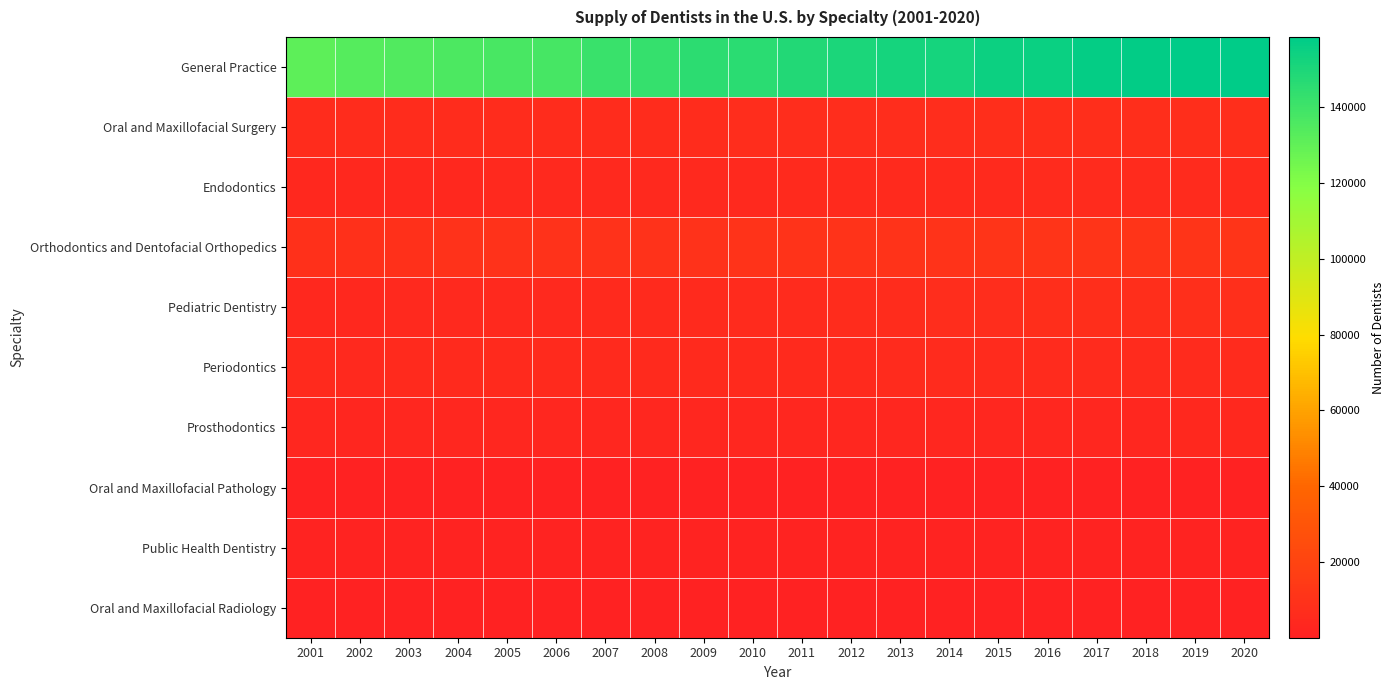

What is the greatest value displayed?

158520